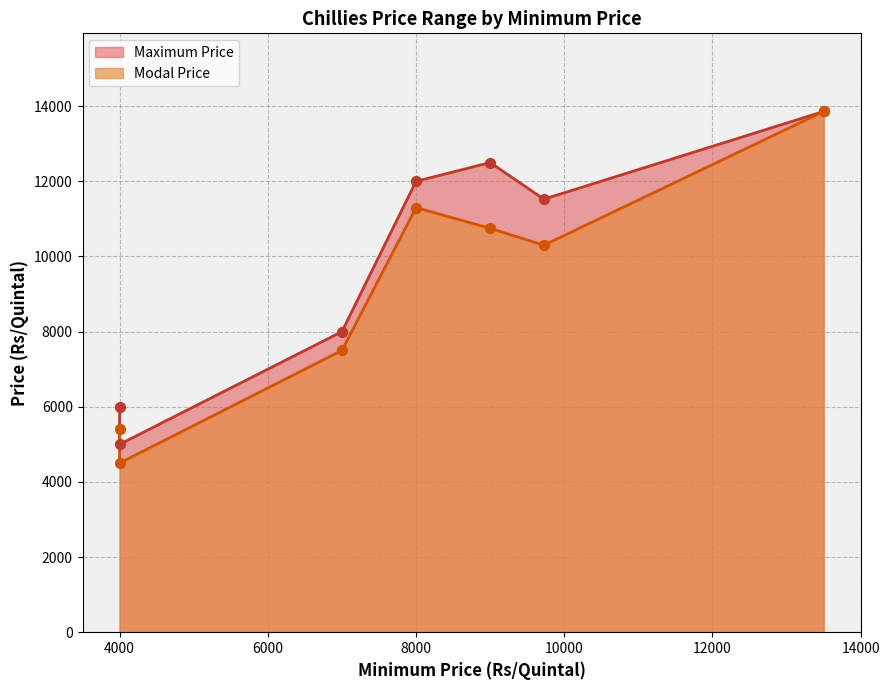

Which series has the largest total across all categories?

Maximum Price